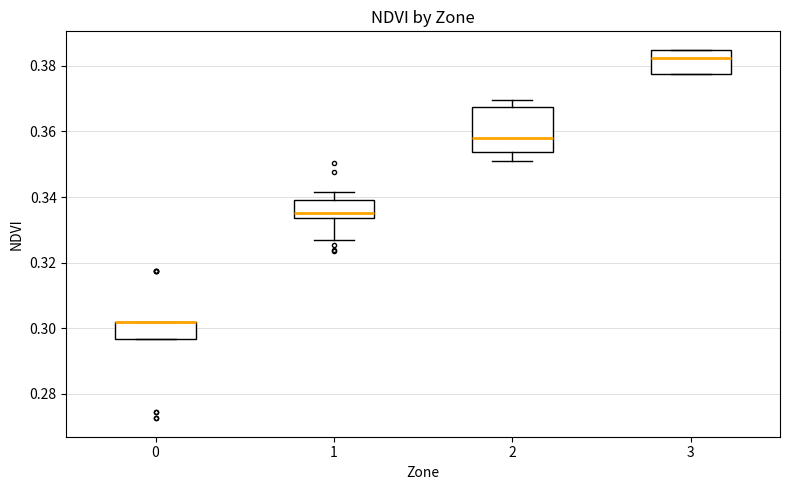

Reading left to right, read every box against the y-axis: the position of its median line, the range the box covers, and the ends of its whiskers. The values are not printed on the chart, so give them approximately, as read against the axis.

0: median 0.302 (drawn on the box's upper edge), box 0.296 to 0.302, whiskers 0.296 to 0.302
1: median 0.336, box 0.334 to 0.340, whiskers 0.328 to 0.342
2: median 0.358, box 0.354 to 0.368, whiskers 0.352 to 0.370
3: median 0.382, box 0.378 to 0.384, whiskers 0.378 to 0.384